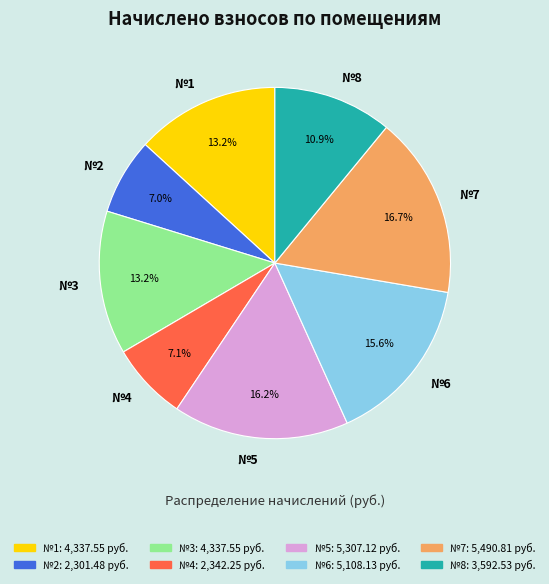

What is the ratio of the value at №8 to the value at №5?

0.7